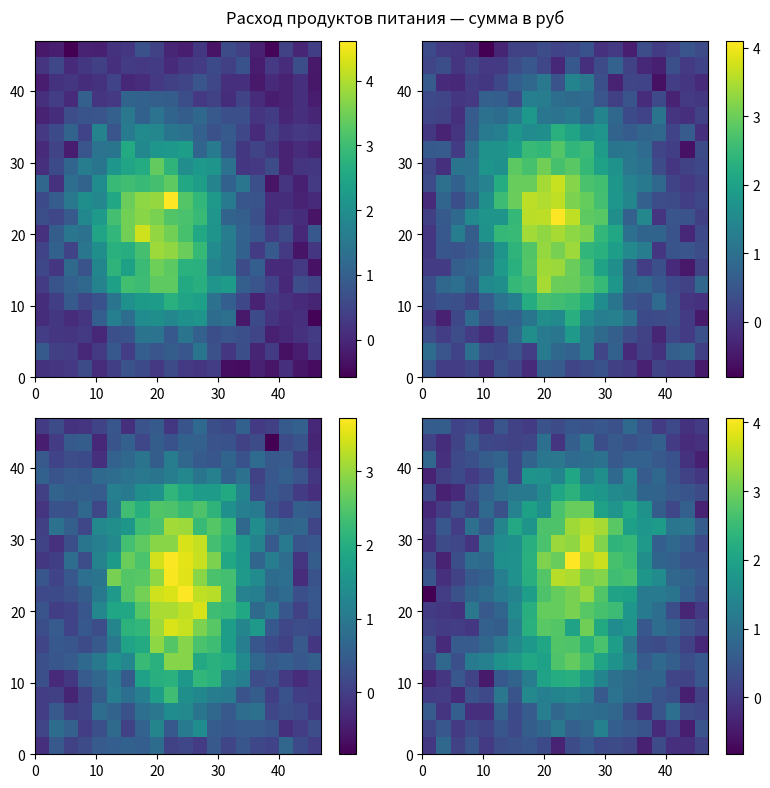

What is the difference between the second highest and second lowest values in the row_0 series?

0.9